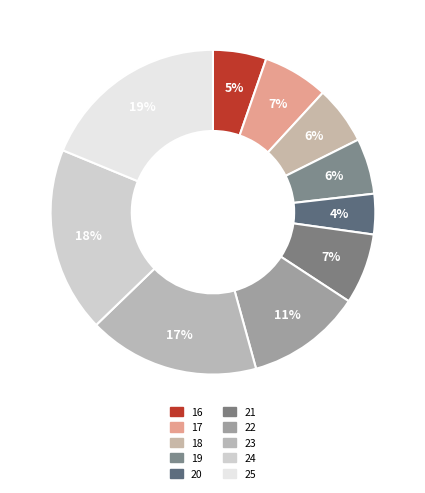

Rank the categories by value from lowest to highest.

20, 16, 19, 18, 17, 21, 22, 23, 24, 25